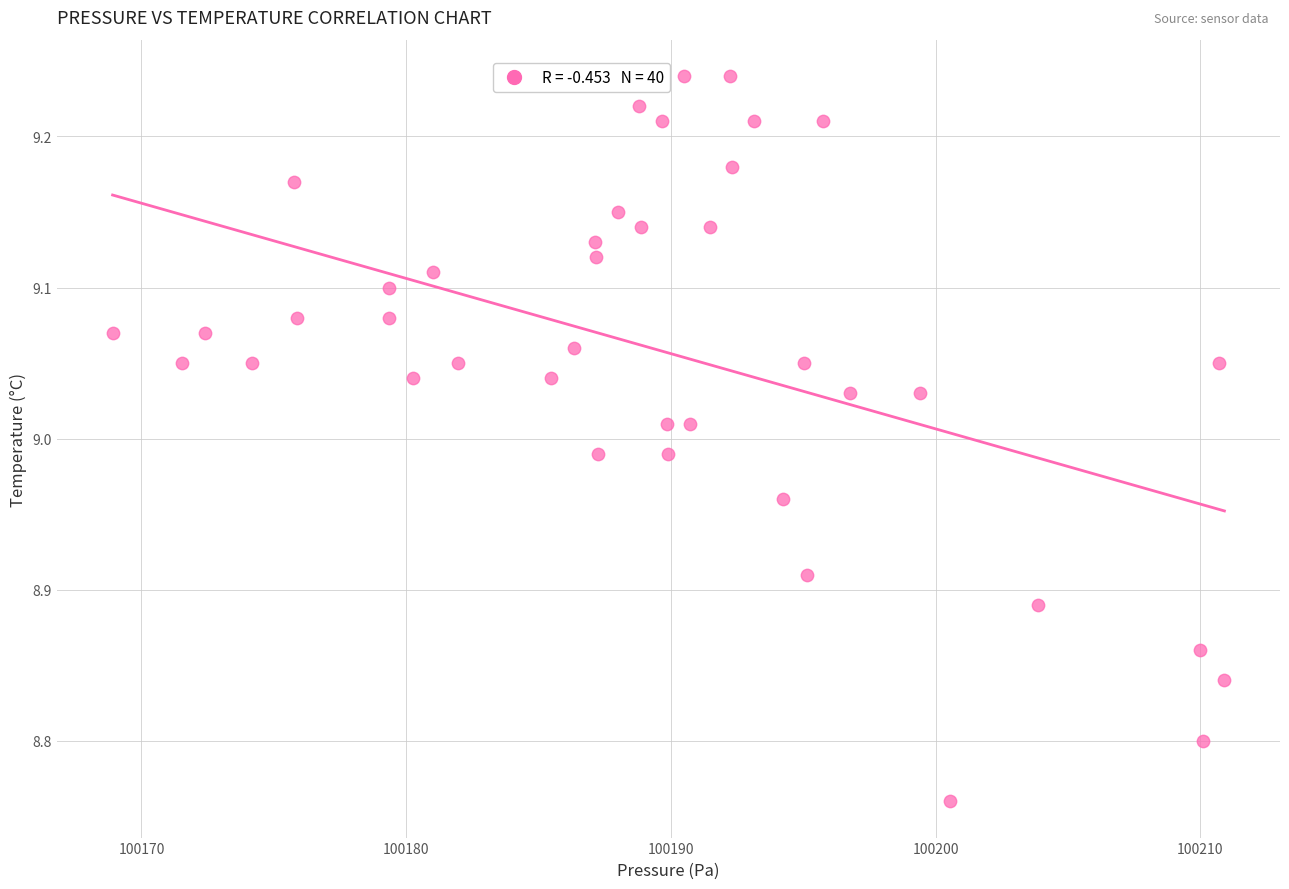

What is the range of Y values (max minus min)?

0.5